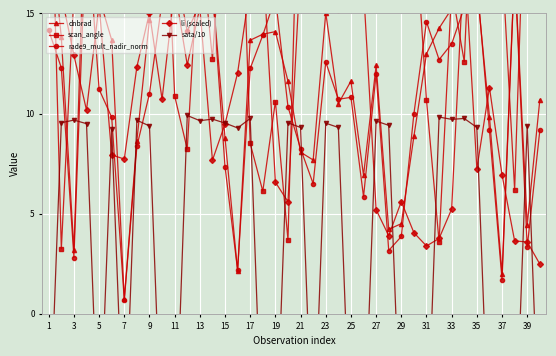

What is the difference between the second highest and second lowest values in the rade9_mult_nadir_norm series?

15.7